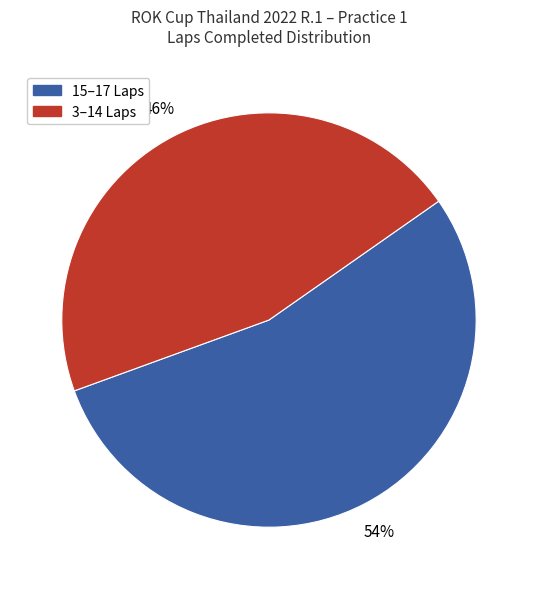

Is there a majority slice in this chart?

Yes